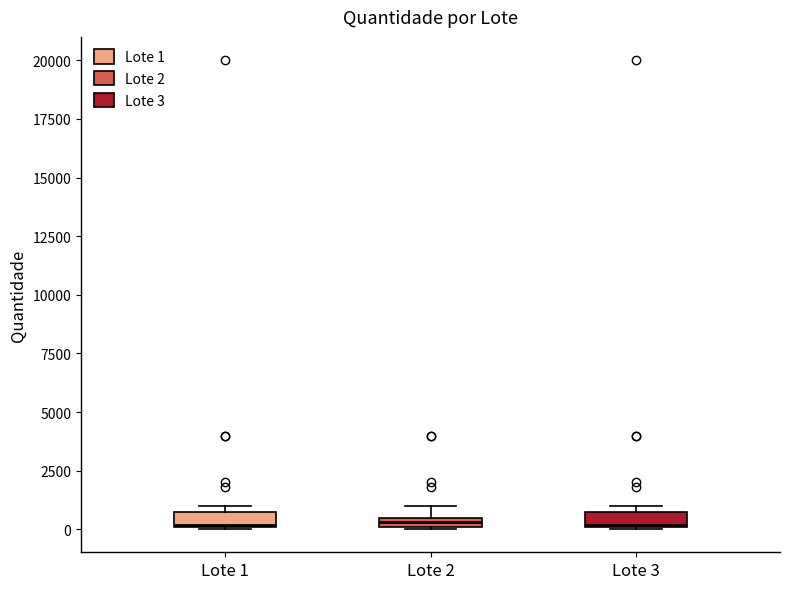

Where is the lower edge of the box for Lote 2 on the y-axis? The values are not printed on the chart, so give them approximately, as read against the axis.

0